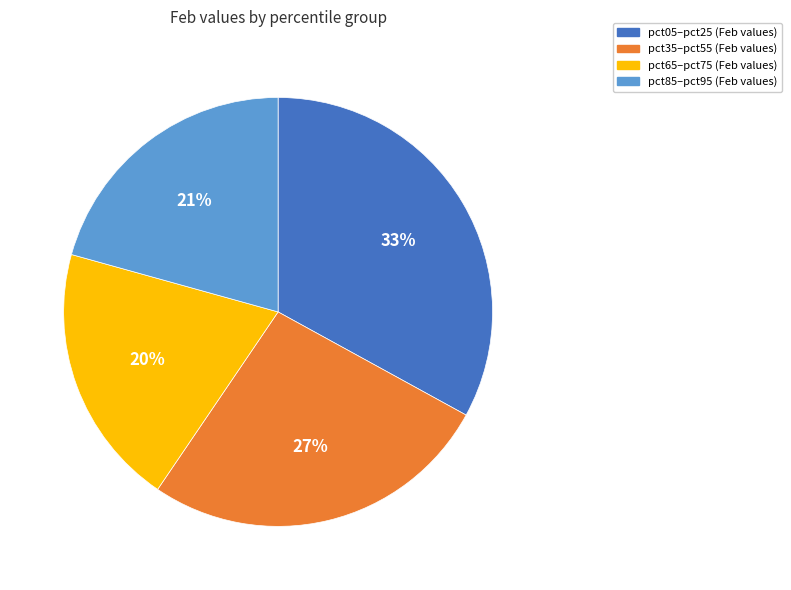

To the nearest percent, what is the average slice percentage?

25%